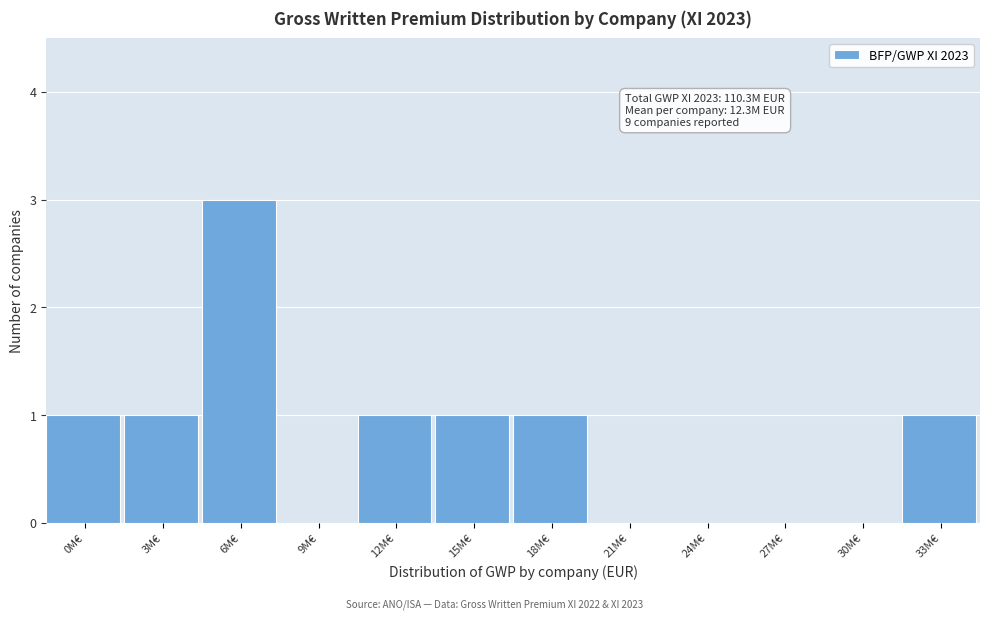

Is it true that the value at 27M€ is 2?

False